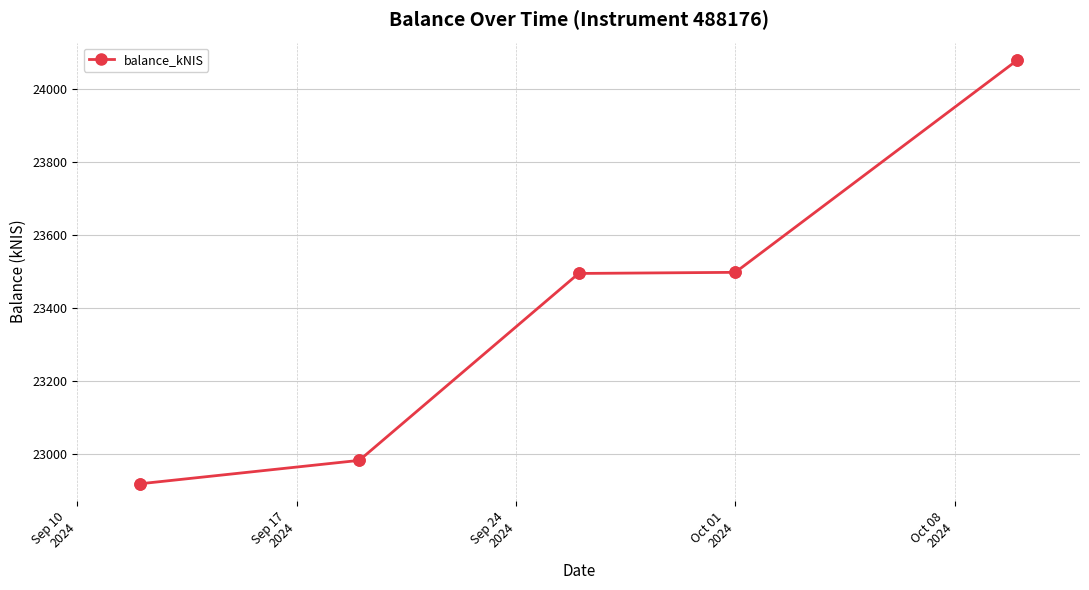

What is the value of the 2nd point from the left?

22983.0